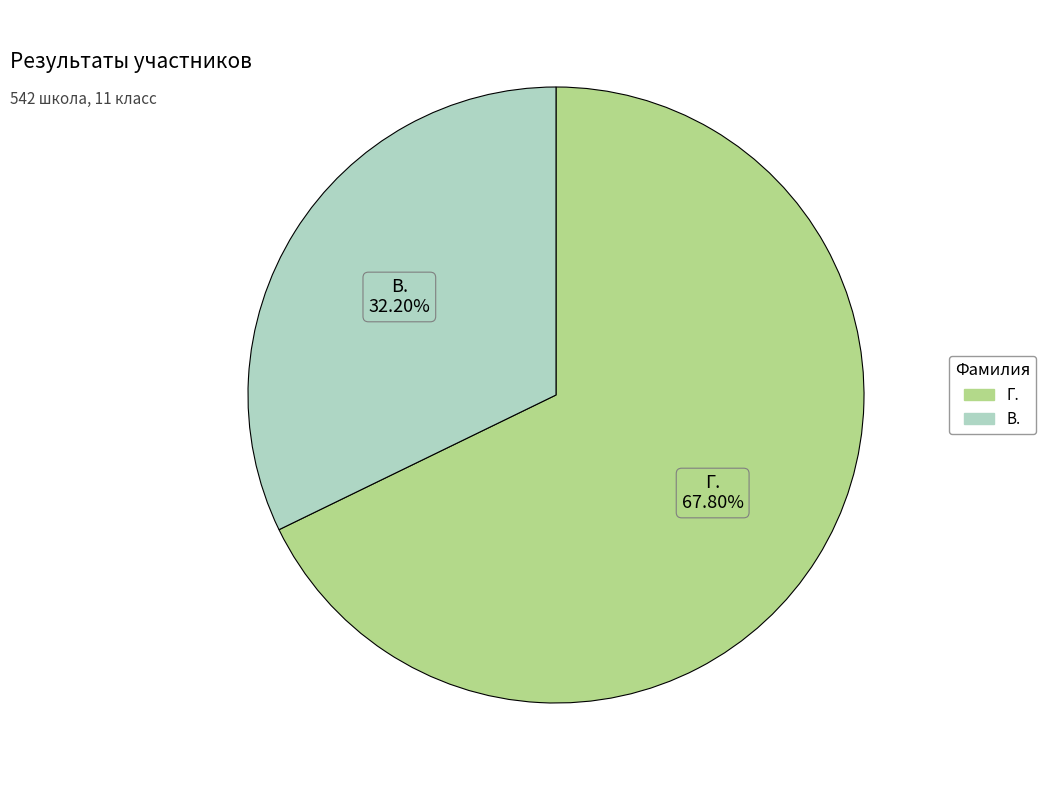

What is the smallest slice in the pie chart?

В.